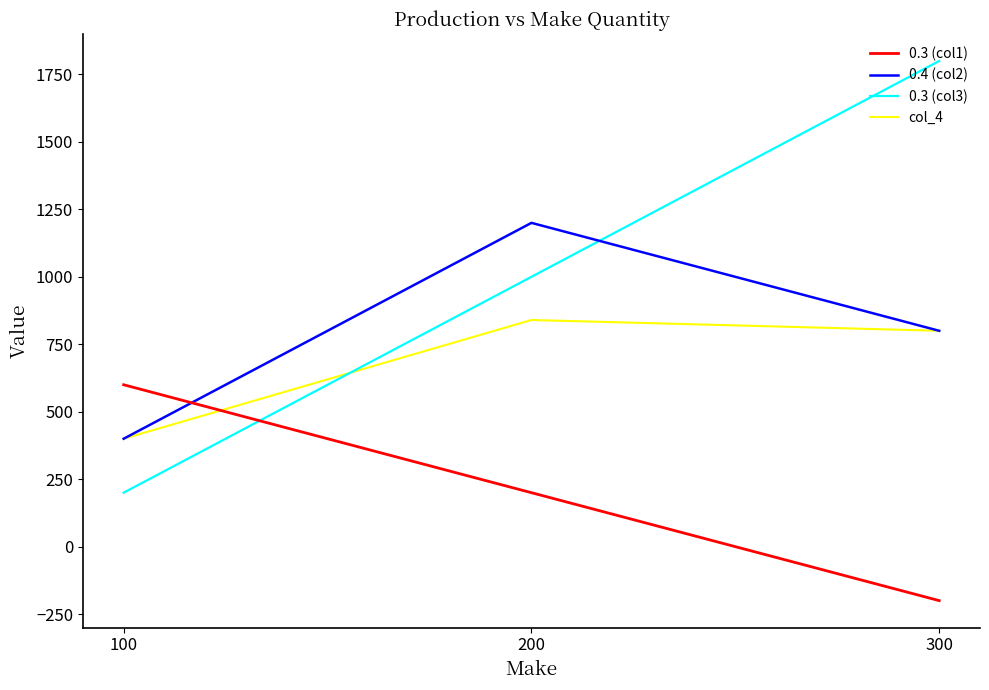

The value of 0.4 (col2) at 200 is 408. True or false?

False